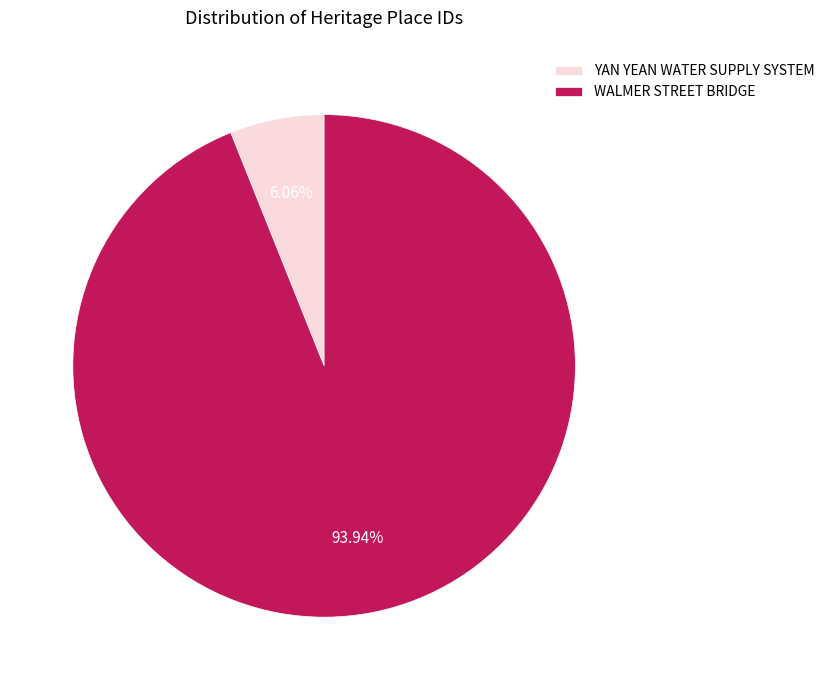

To the nearest percent, what percentage of the pie is YAN YEAN WATER SUPPLY SYSTEM?

6%